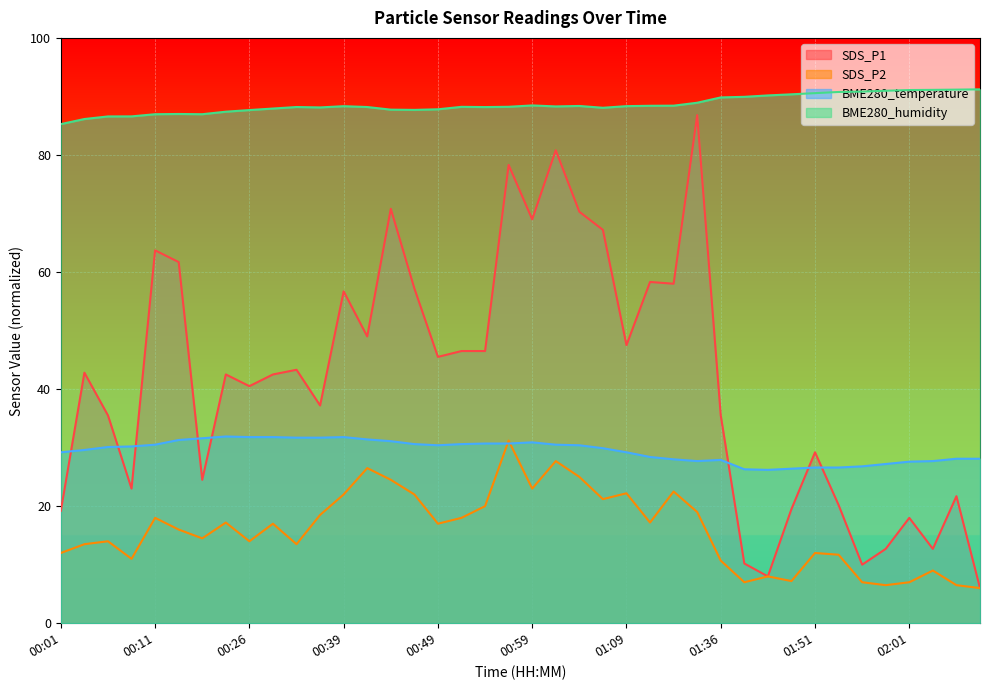

True or false: SDS_P1 and SDS_P2 cross at least once.

False